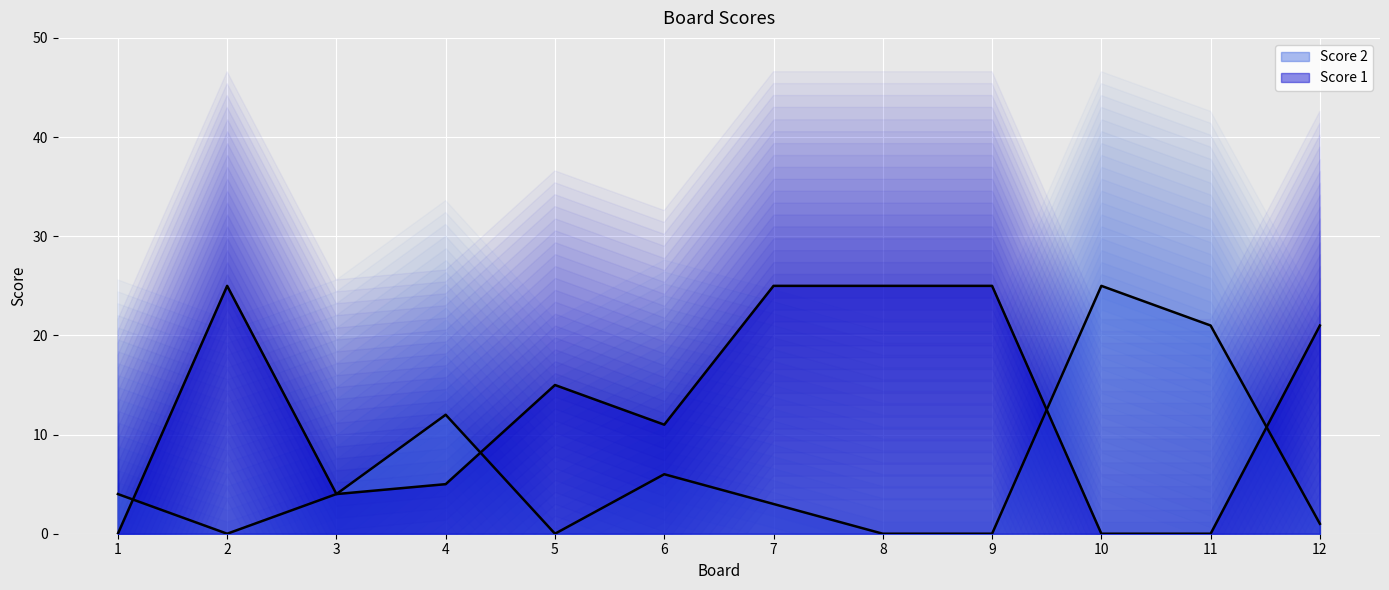

At how many categories does at least one series exceed 21?

5